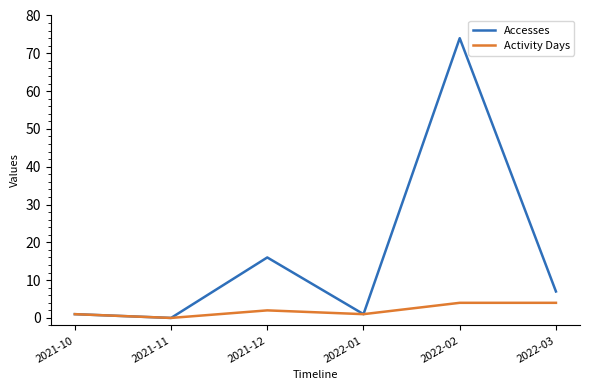

What is the difference between the maximum and minimum values in the Accesses series?

74